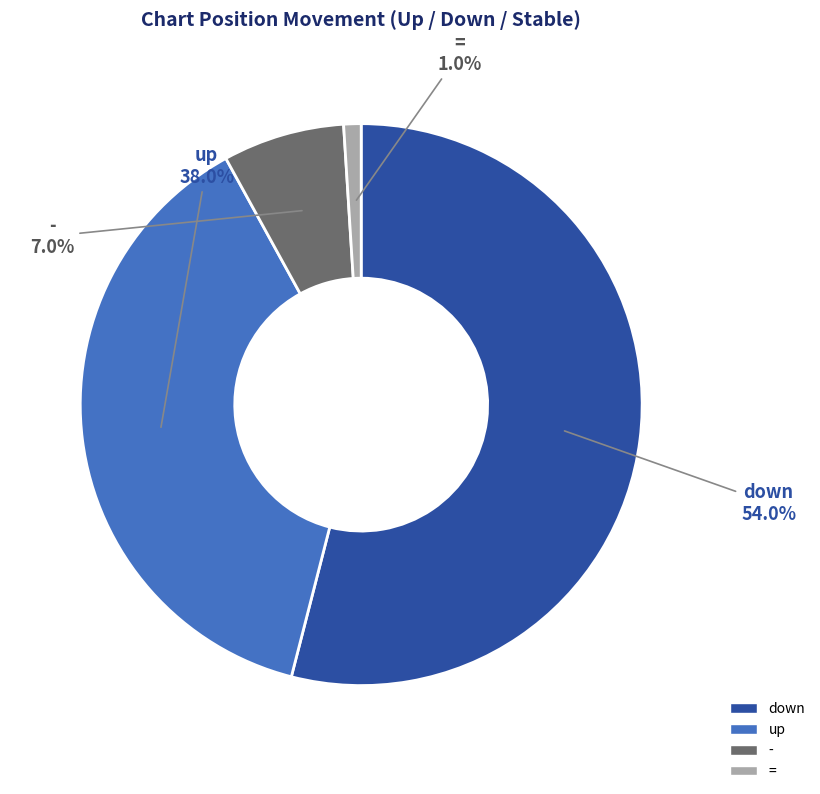

What is the smallest slice in the pie chart?

=